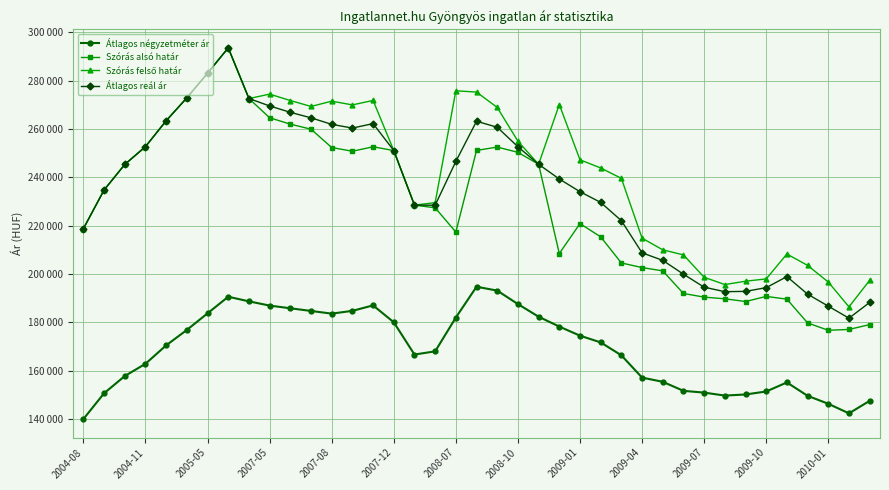

List the series in order of their peak value, highest first.

Szórás alsó határ, Szórás felső határ, Átlagos reál ár, Átlagos négyzetméter ár